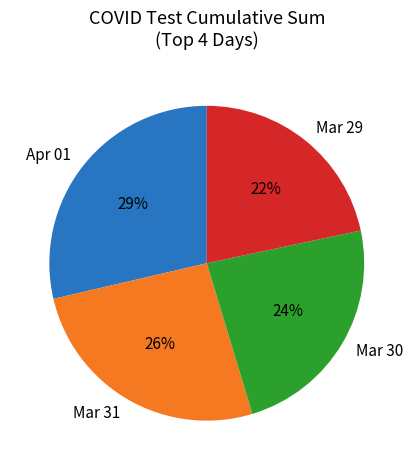

To the nearest percent, what is the difference between the largest and smallest slice percentages?

7%